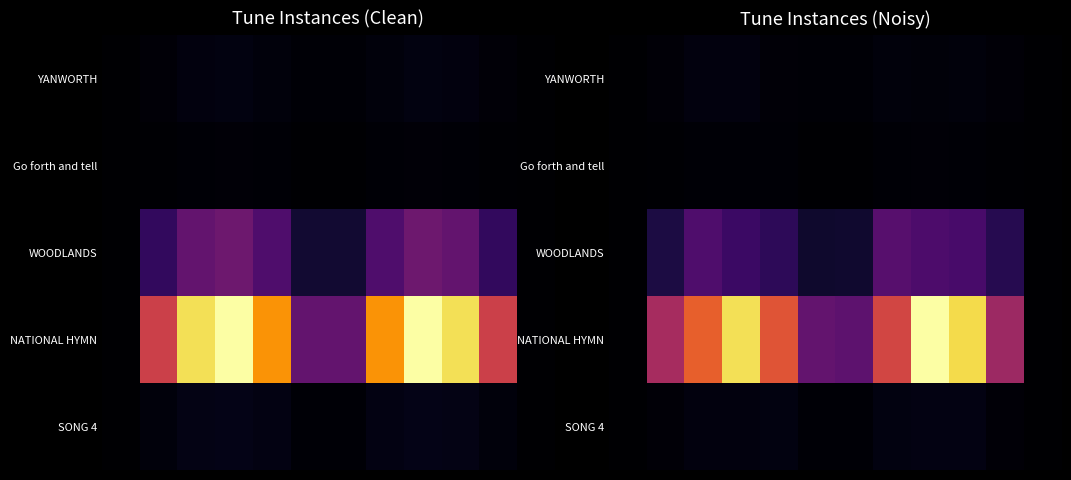

What is the difference between the maximum and minimum values in the WOODLANDS series?

93.9